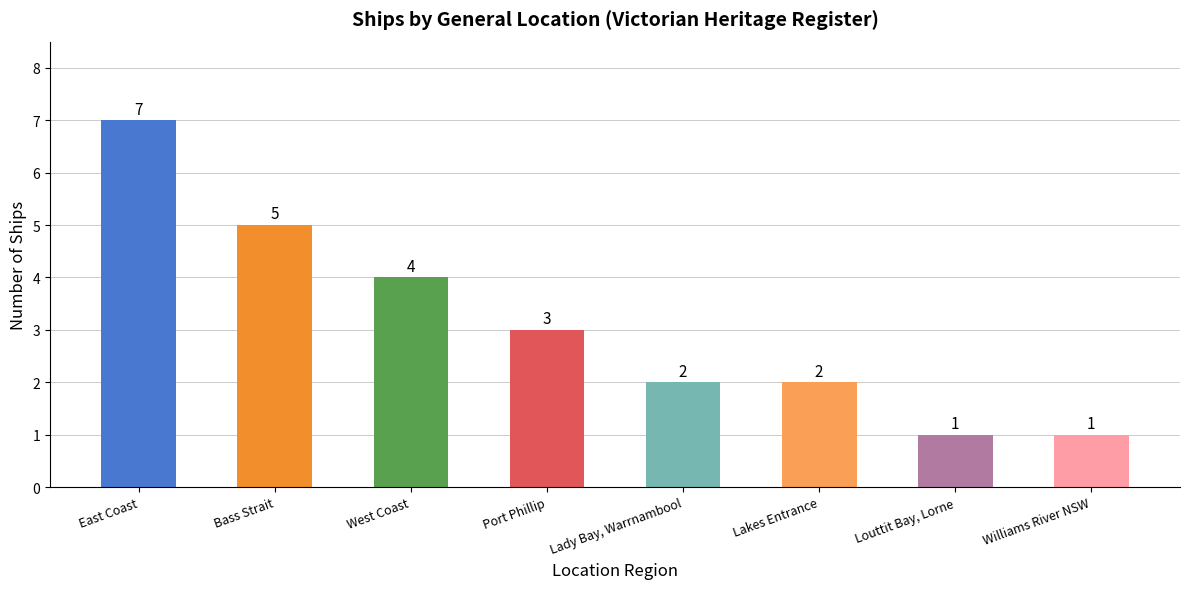

What is the greatest value displayed?

7